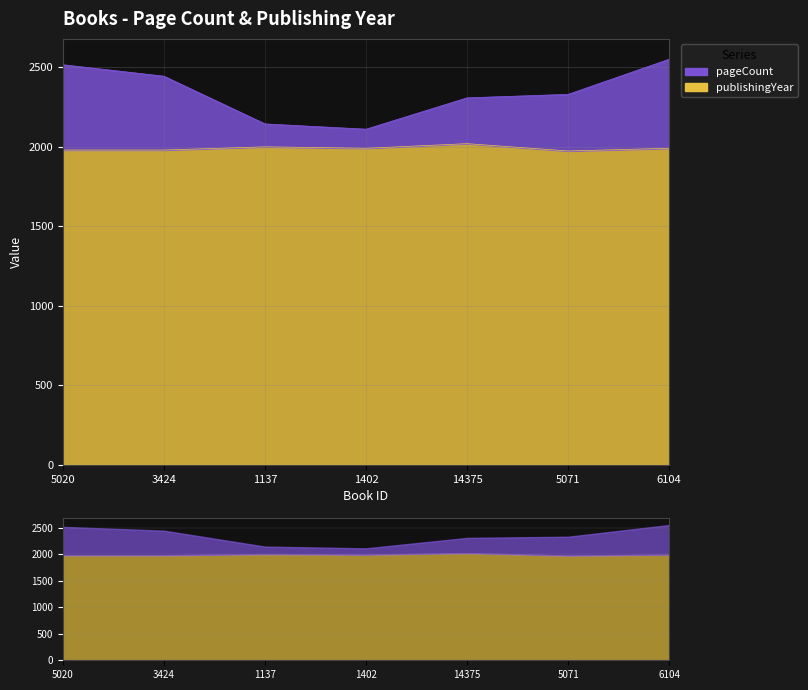

Between 5071 and 1137, which is larger?

5071